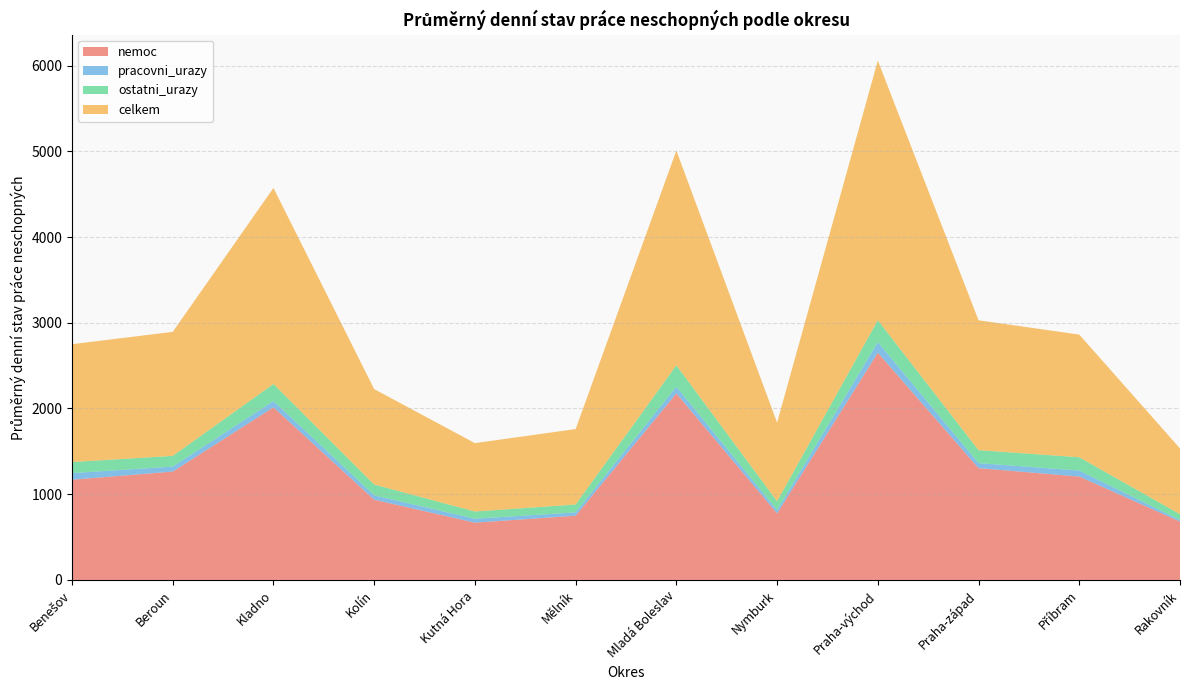

Reading left to right, what are all the values shown in this chart?

nemoc: 1169	1264	2013	936	668	749	2176	776	2651	1304	1206	681
pracovni_urazy: 77	58	74	51	46	39	78	38	123	59	70	17
ostatni_urazy: 129	125	199	126	84	92	250	104	256	151	155	69
celkem: 1375	1447	2287	1113	798	880	2505	917	3028	1515	1431	767